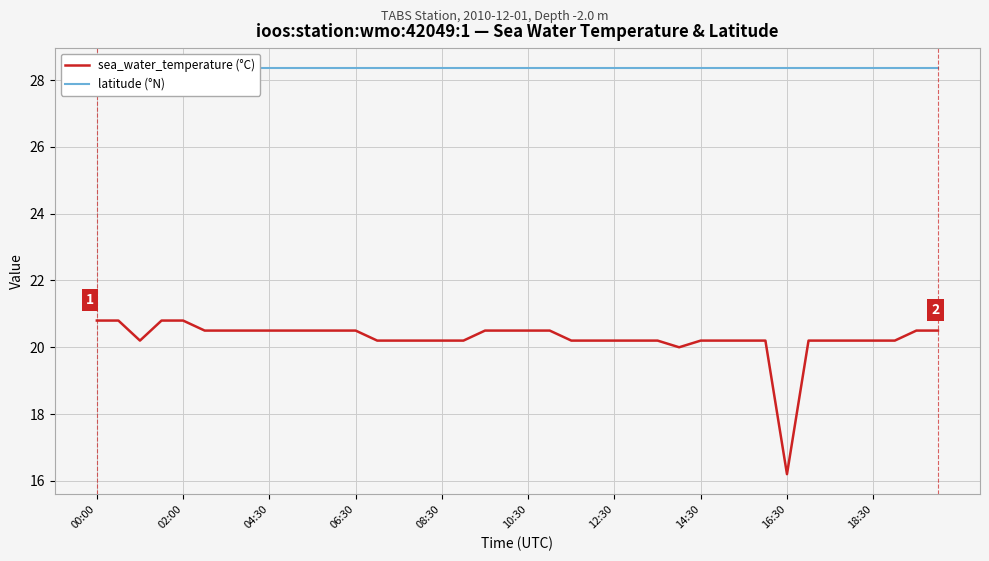

What is the minimum value for sea_water_temperature (°C)?

16.2